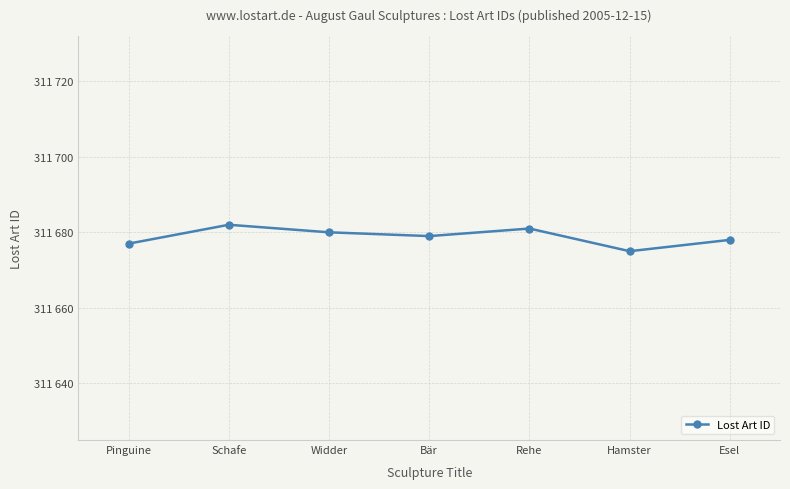

What is the sum of all values?

2181752